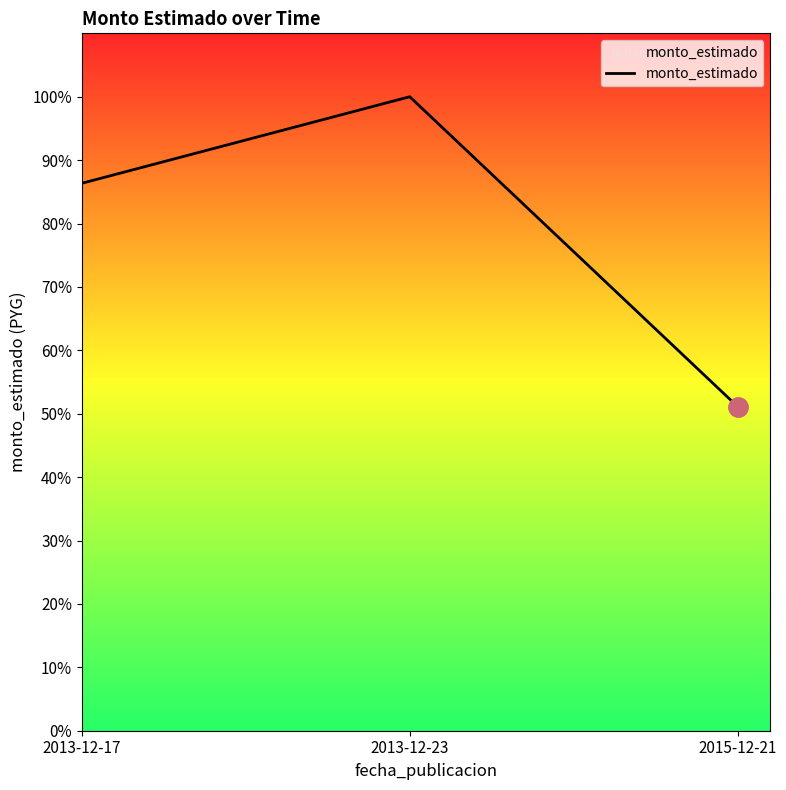

What position from the right is 2013-12-17?

3